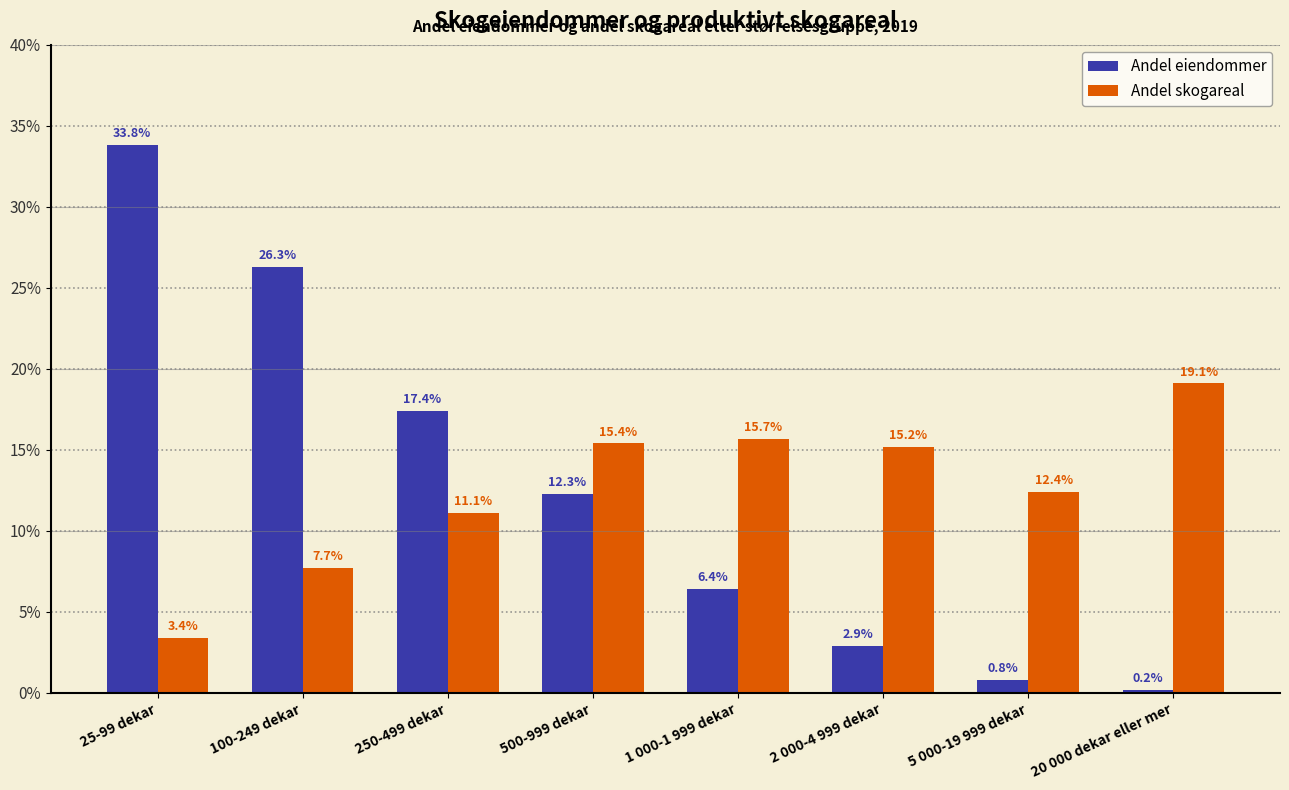

What is the difference between the highest and lowest values at 100-249 dekar?

18.6